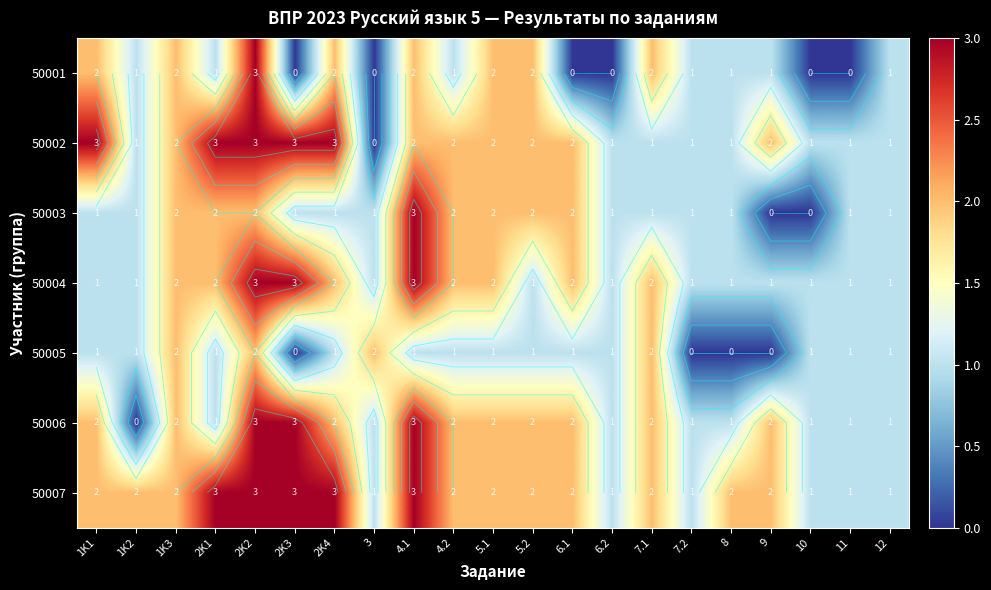

At 6.1, list the series in order from smallest to largest.

50001, 50005, 50002, 50003, 50004, 50006, 50007